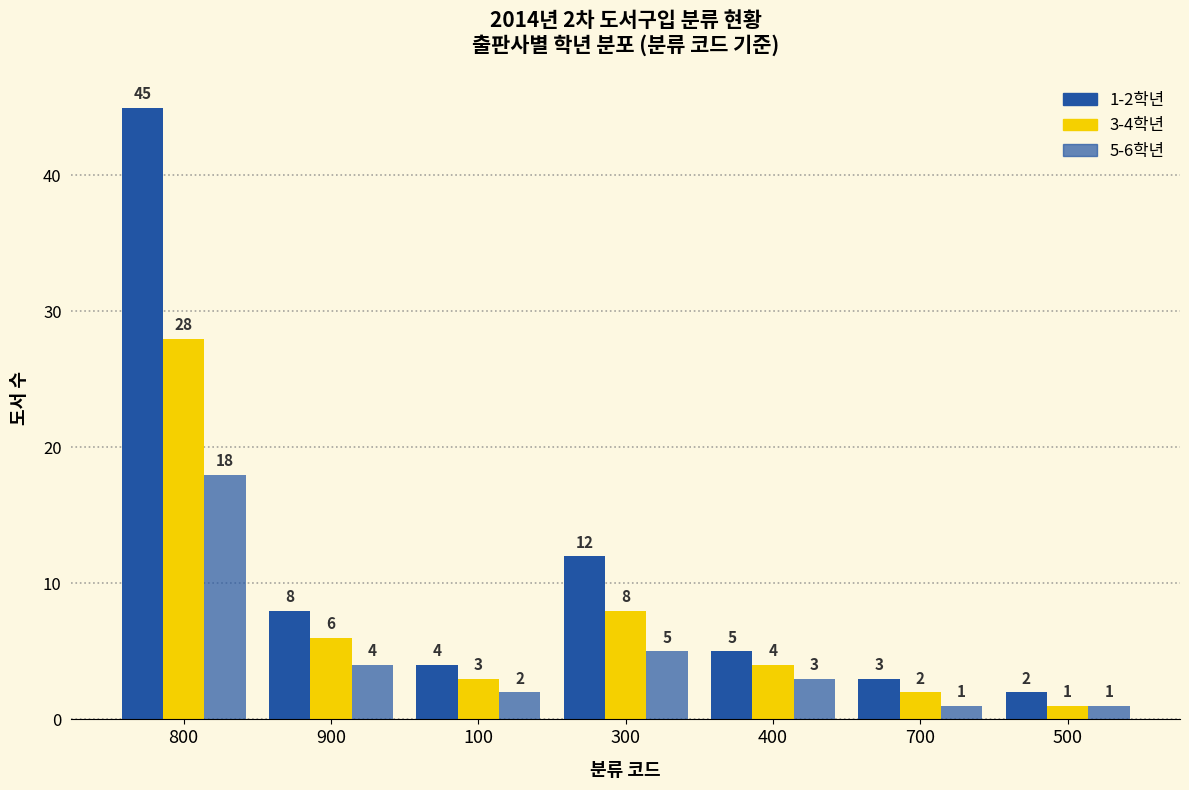

What is the label of the 3rd bar from the right?

400